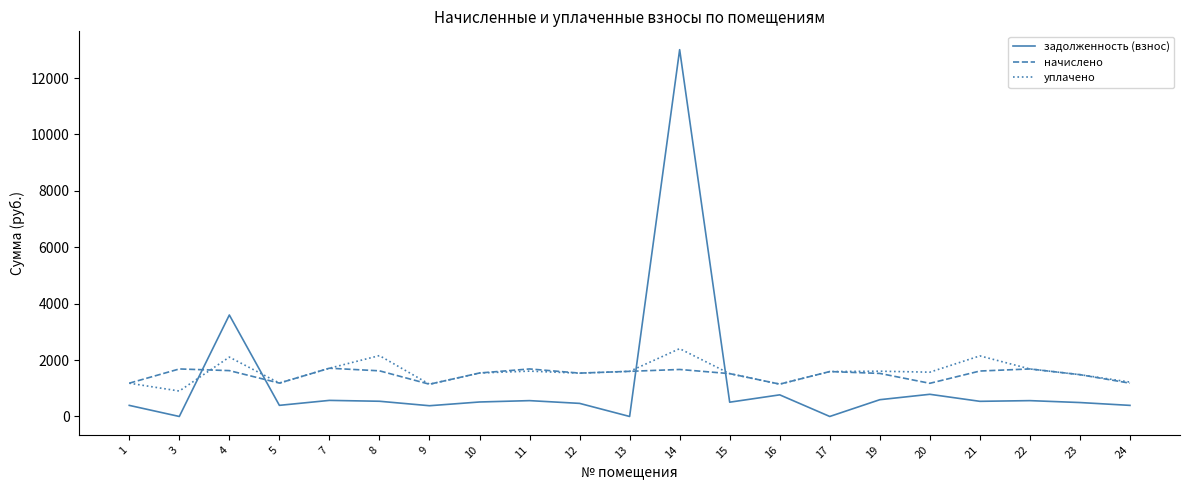

The value of задолженность (взнос) at 12 is 464.3. True or false?

True